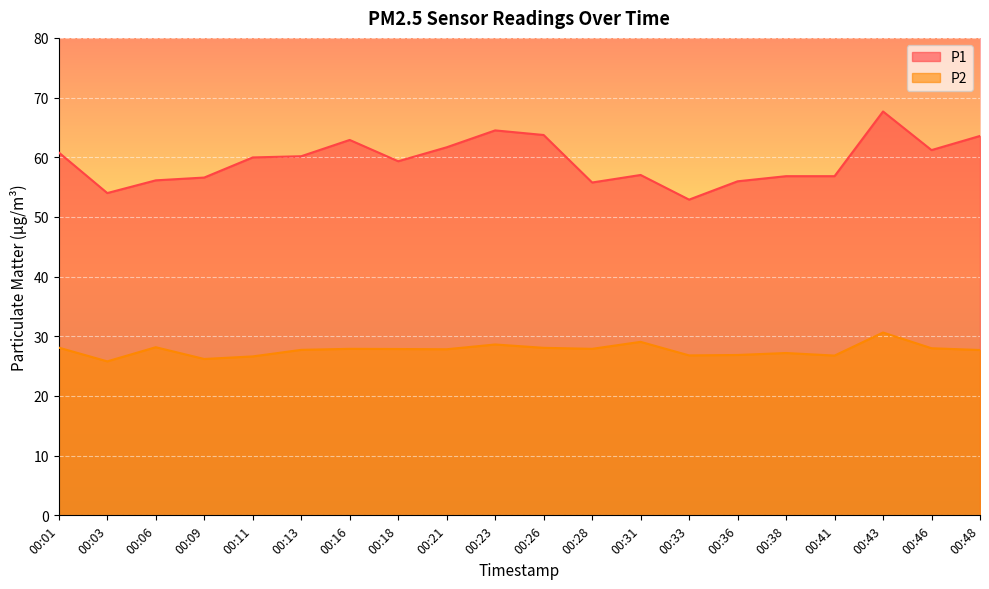

What is the maximum value for P1?

67.7